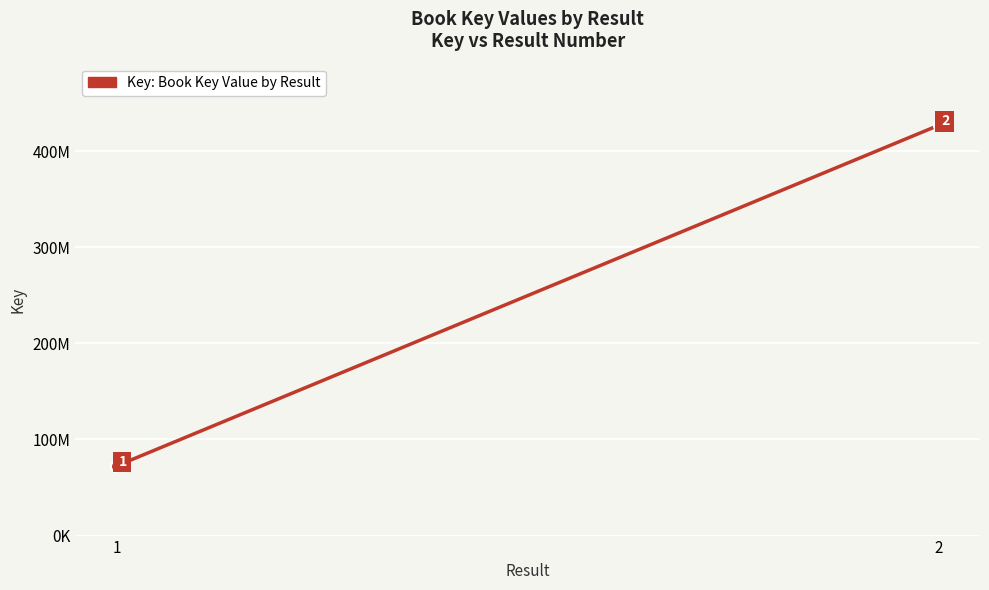

Reading left to right, what are all the values shown in this chart?

72414068	427012546